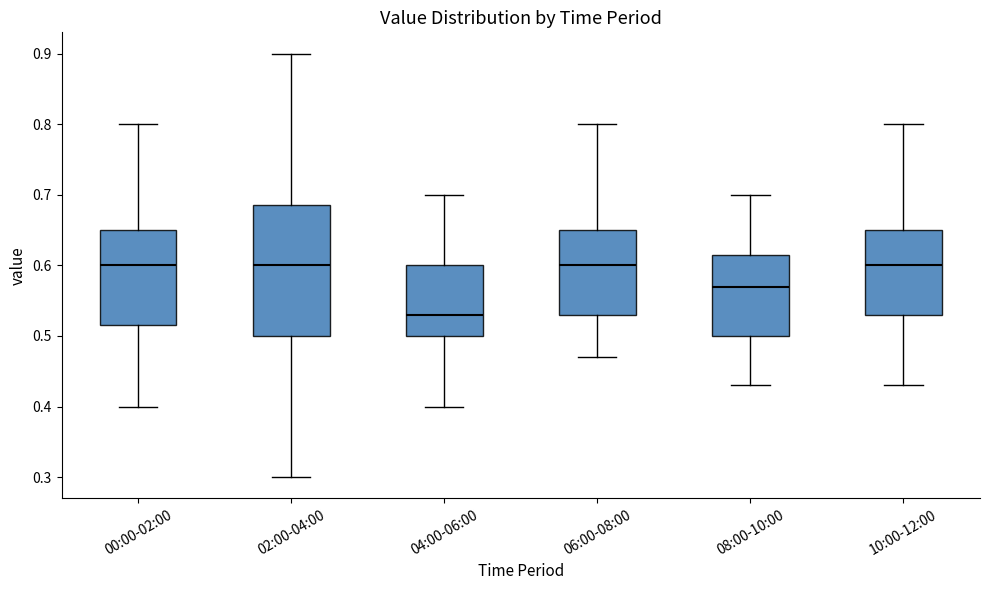

Reading left to right, transcribe this box plot: for each box, give where its median line is, the range the box spans, and where its two whiskers end, as read against the y-axis. The values are not printed on the chart, so give them approximately, as read against the axis.

00:00-02:00: median 0.60, box 0.52 to 0.65, whiskers 0.40 to 0.80
02:00-04:00: median 0.60, box 0.50 to 0.69, whiskers 0.30 to 0.90
04:00-06:00: median 0.53, box 0.50 to 0.60, whiskers 0.40 to 0.70
06:00-08:00: median 0.60, box 0.53 to 0.65, whiskers 0.47 to 0.80
08:00-10:00: median 0.57, box 0.50 to 0.62, whiskers 0.43 to 0.70
10:00-12:00: median 0.60, box 0.53 to 0.65, whiskers 0.43 to 0.80